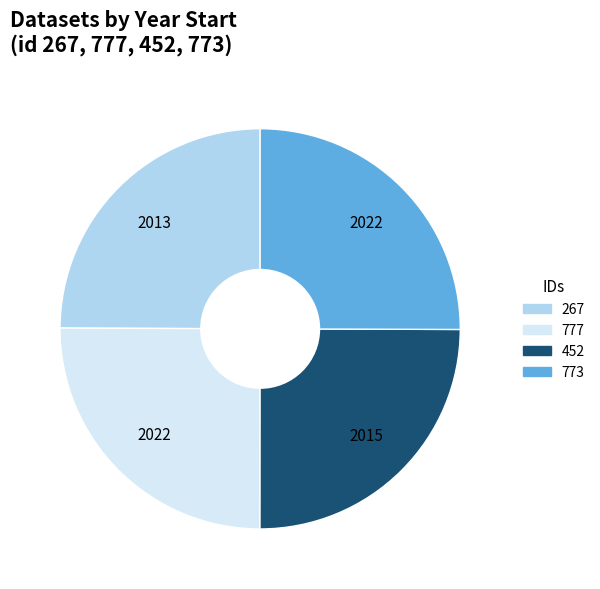

Does 773 represent more than half of the total?

No